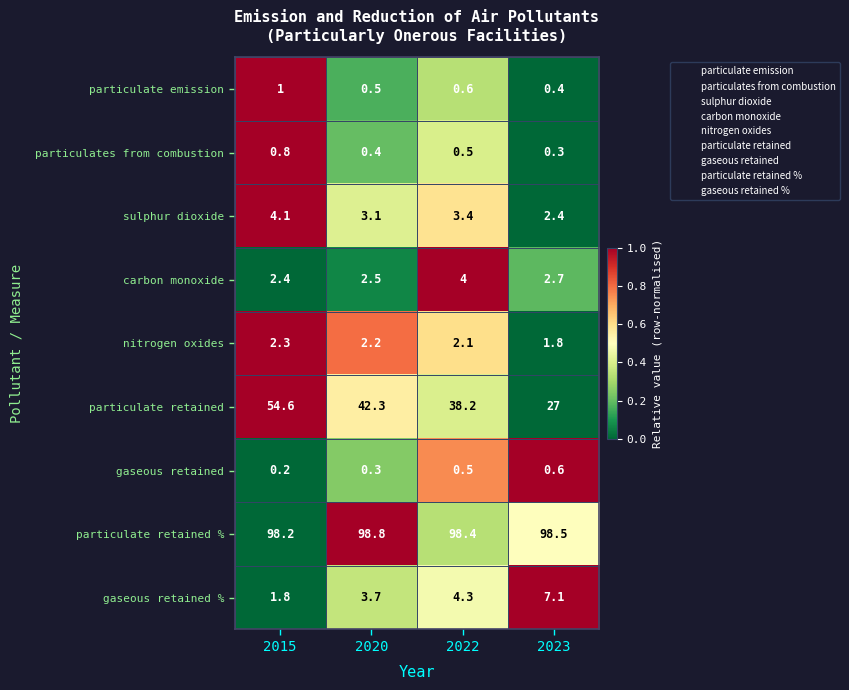

What is the maximum value shown in the chart?

98.8